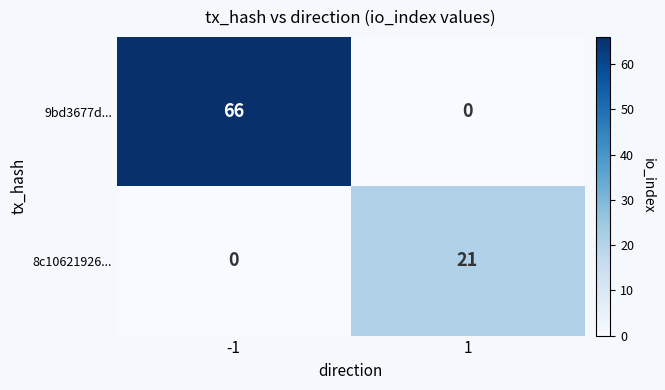

Which series has the widest spread of values?

9bd3677d...